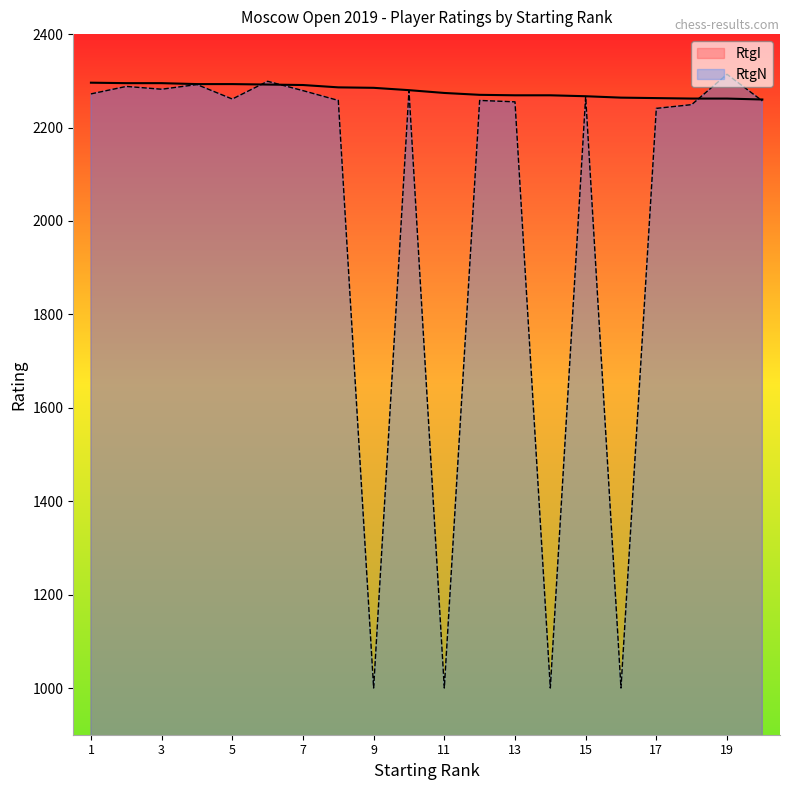

What value does the RtgI series have at 7, to the nearest 5?

2290